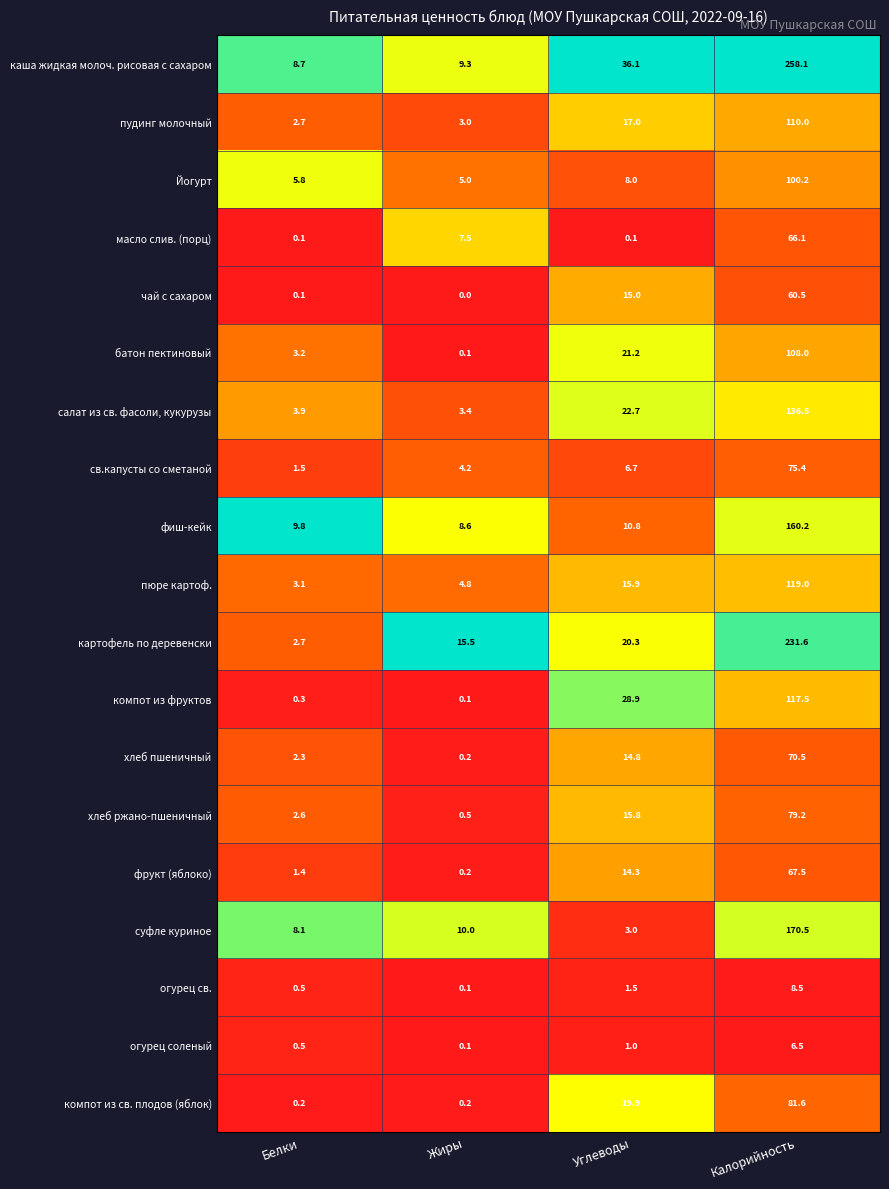

Rank the series at Углеводы from highest to lowest value.

каша жидкая молоч. рисовая с сахаром, компот из фруктов, салат из св. фасоли, кукурузы, батон пектиновый, картофель по деревенски, компот из св. плодов (яблок), пудинг молочный, пюре картоф., хлеб ржано-пшеничный, чай с сахаром, хлеб пшеничный, фрукт (яблоко), фиш-кейк, Йогурт, св.капусты со сметаной, суфле куриное, огурец св., огурец соленый, масло слив. (порц)